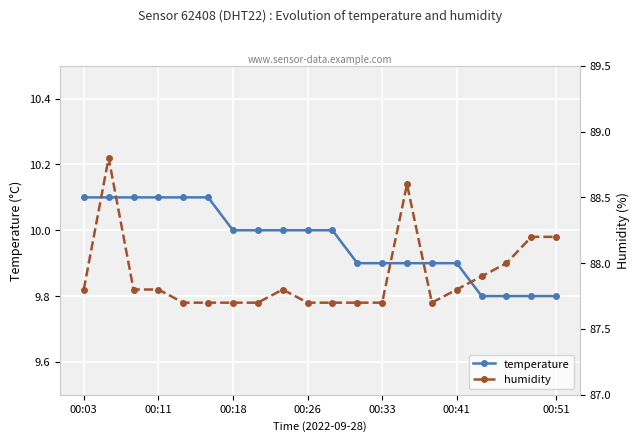

Reading left to right, what are all the values shown in this chart?

temperature: 10.1	10.1	10.1	10.1	10.1	10.1	10.0	10.0	10.0	10.0	10.0	9.9	9.9	9.9	9.9	9.9	9.8	9.8	9.8	9.8
humidity: 87.8	88.8	87.8	87.8	87.7	87.7	87.7	87.7	87.8	87.7	87.7	87.7	87.7	88.6	87.7	87.8	87.9	88.0	88.2	88.2